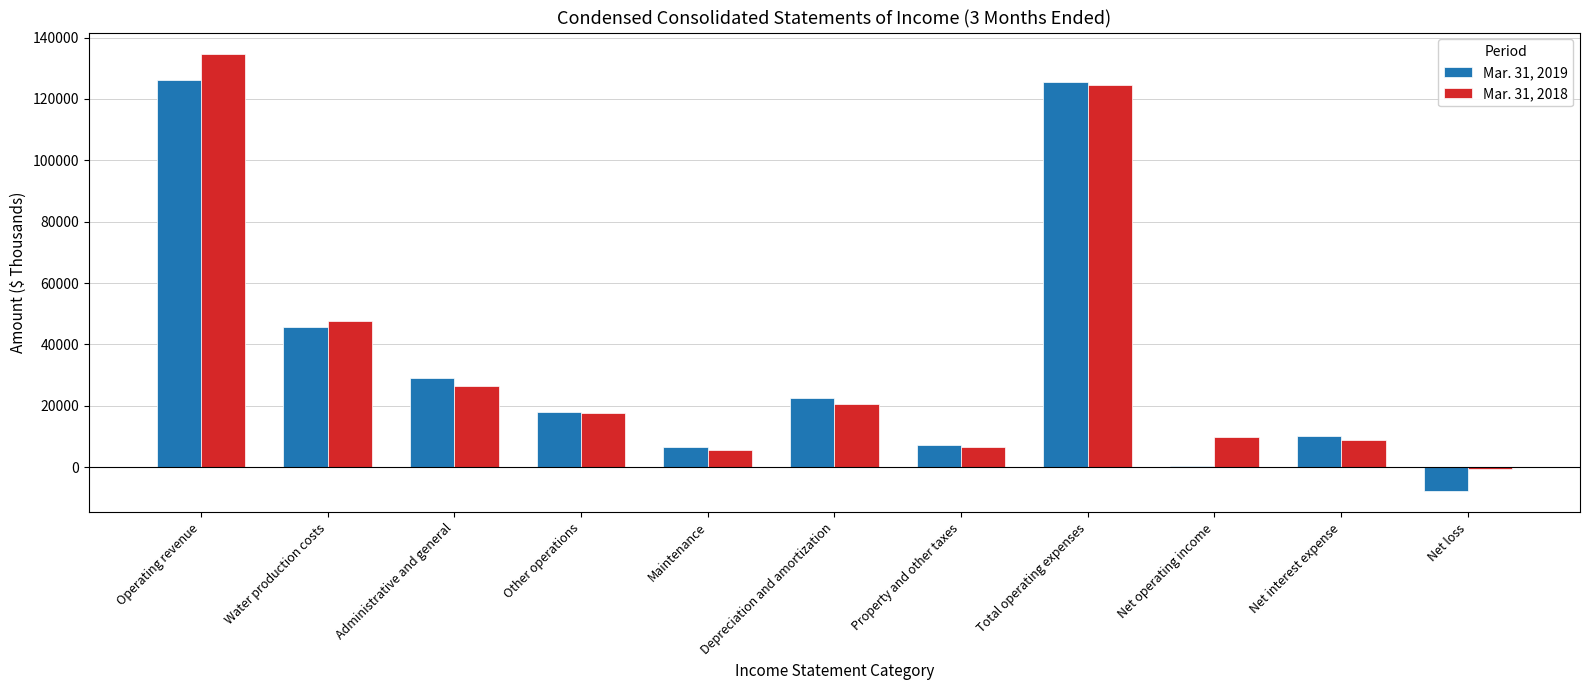

What is the value of the Mar. 31, 2018 bar at the 11th from the left?

-762